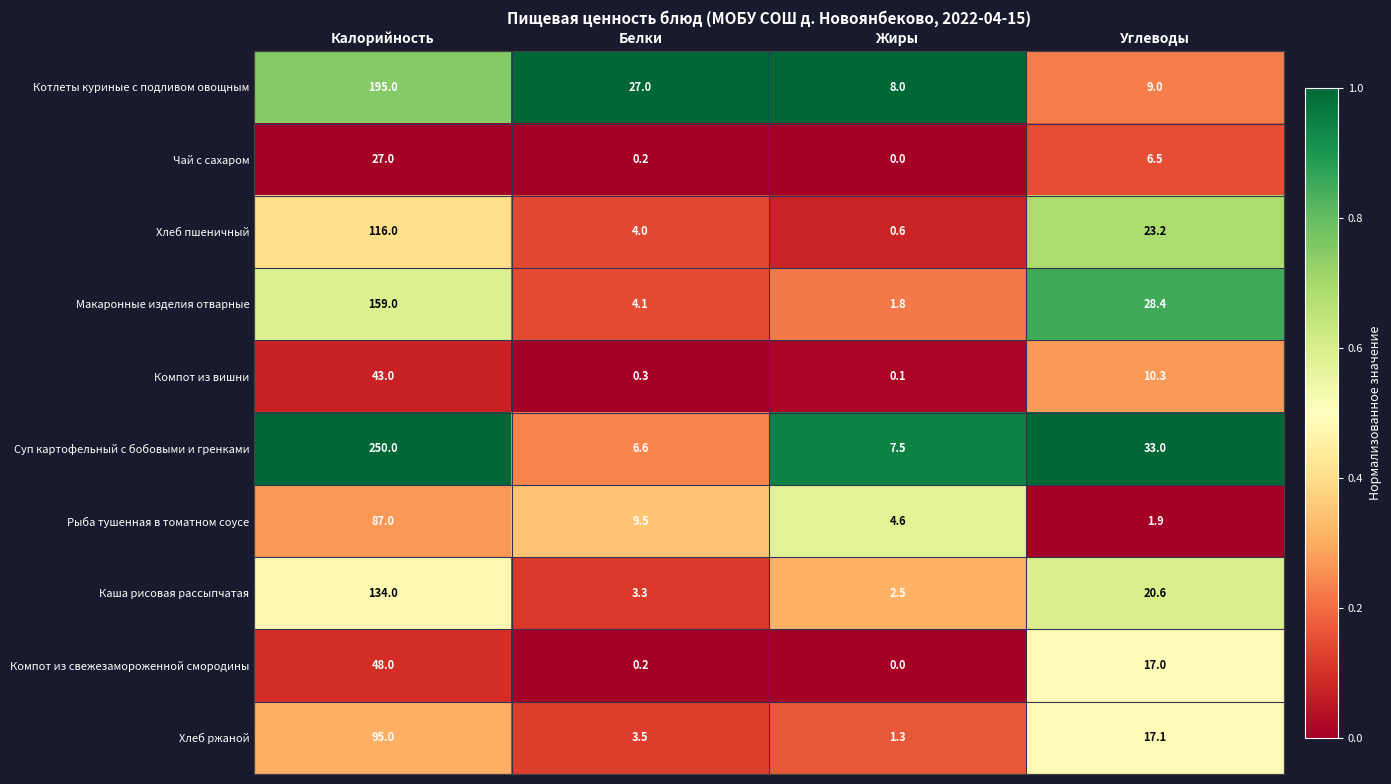

At which label is Хлеб пшеничный closest to 58?

Углеводы